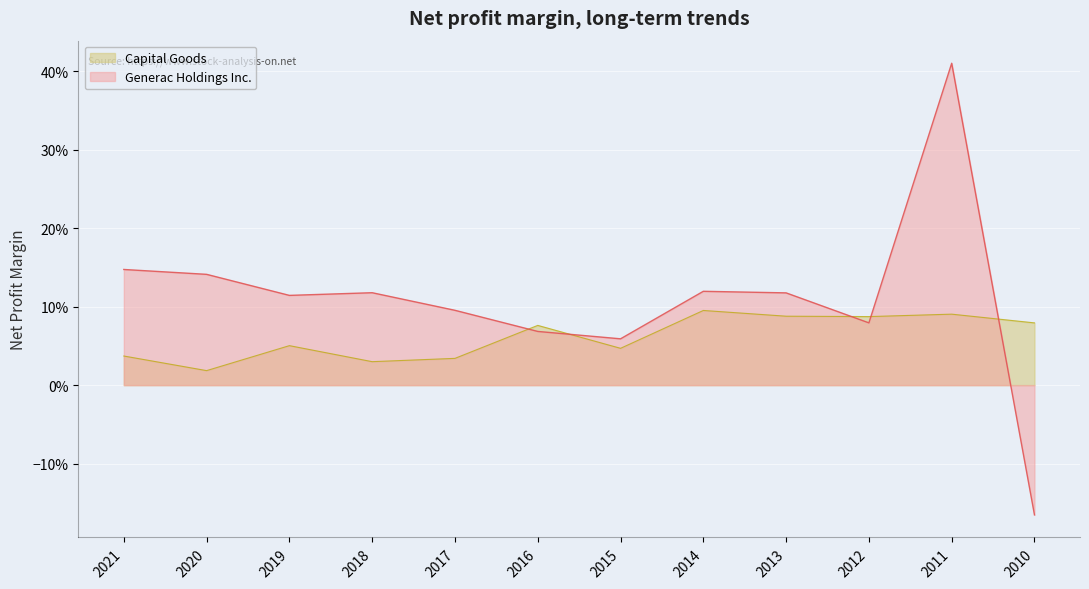

The Generac Holdings Inc. series shows 0.1 at 2017. True or false?

False